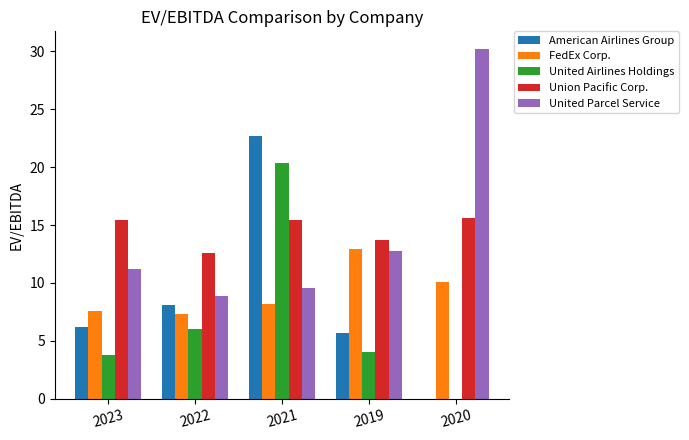

What is the maximum value for Union Pacific Corp.?

15.7